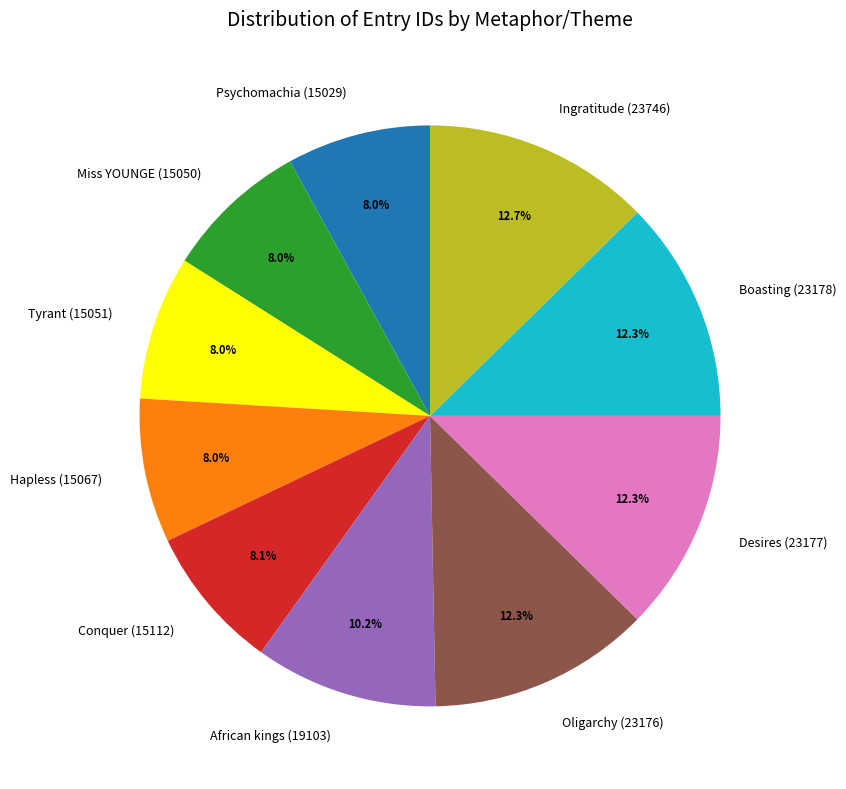

Is it true that Conquer (15112) is 15% of the pie?

False